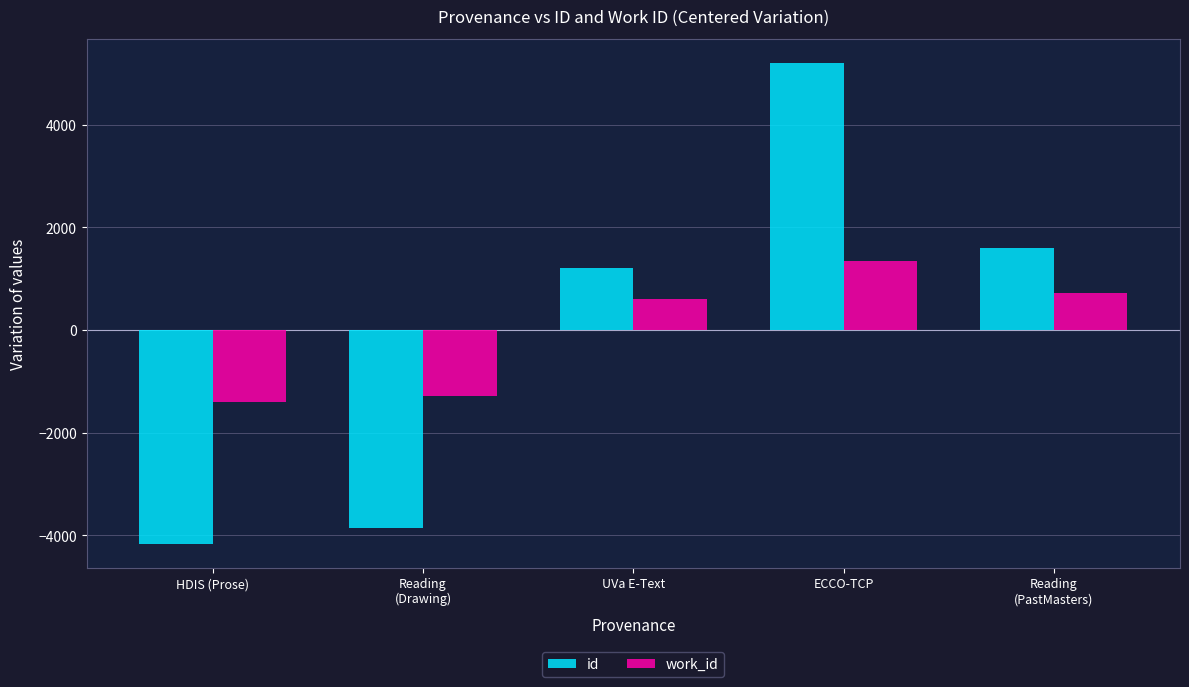

At which category is the sum across all series the highest?

ECCO-TCP